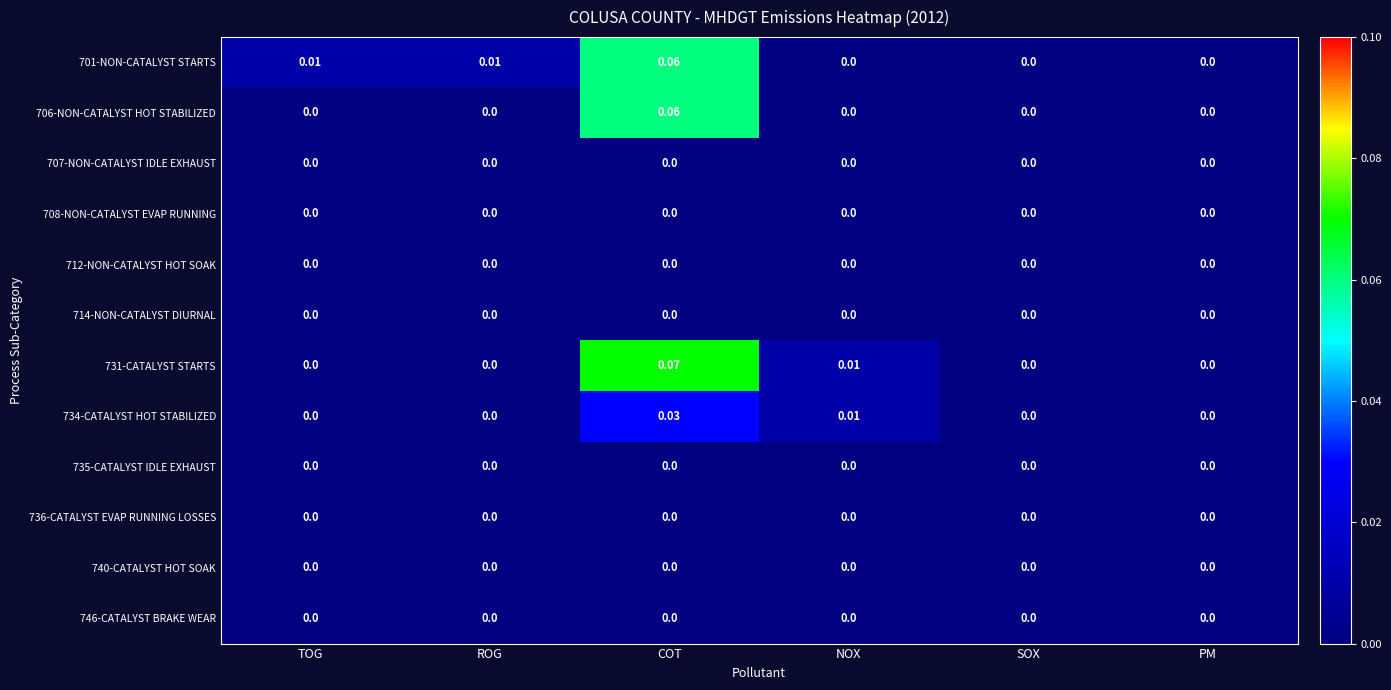

Which category has the highest value across all series?

COT